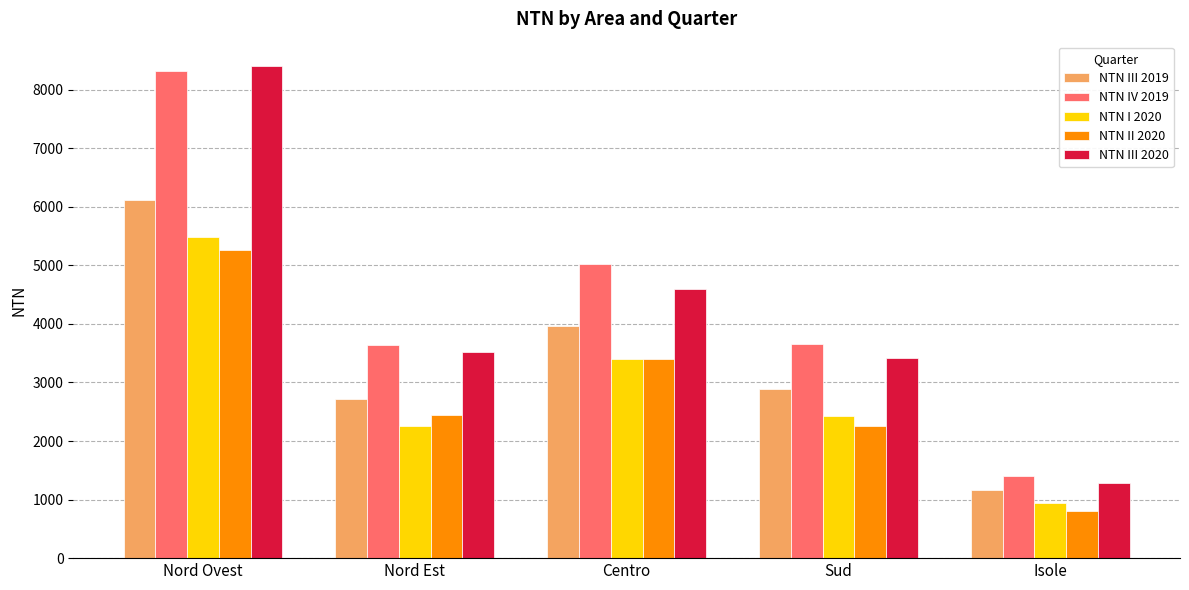

What is the smallest value displayed?

809.9